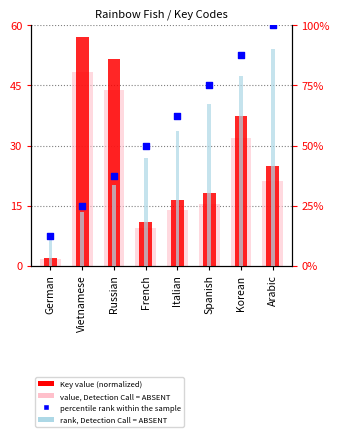

Which series has the largest total across all categories?

percentile rank within the sample